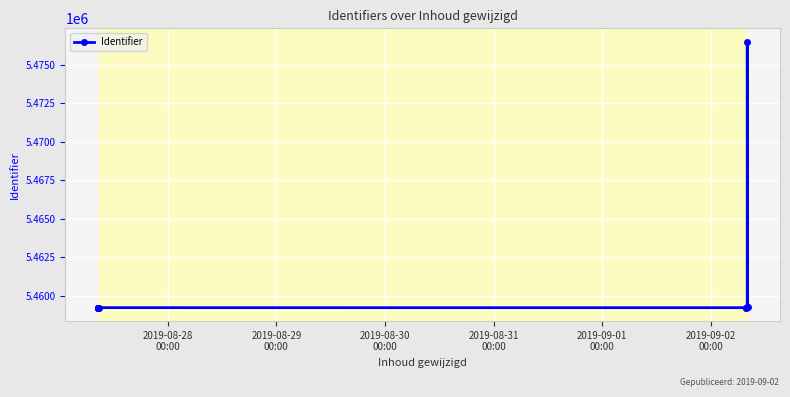

What is the ratio of the value at 2019-08-29
00:00 to the value at 2019-09-02
00:00?

1.0